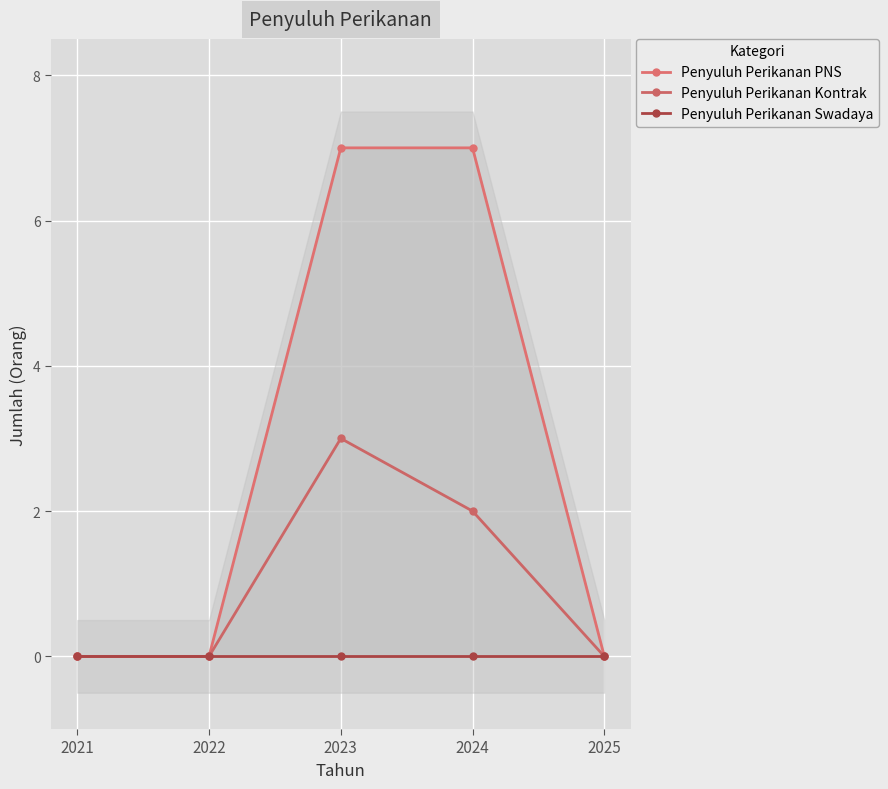

List the labels in order of Penyuluh Perikanan PNS value, largest first.

2023, 2024, 2021, 2022, 2025